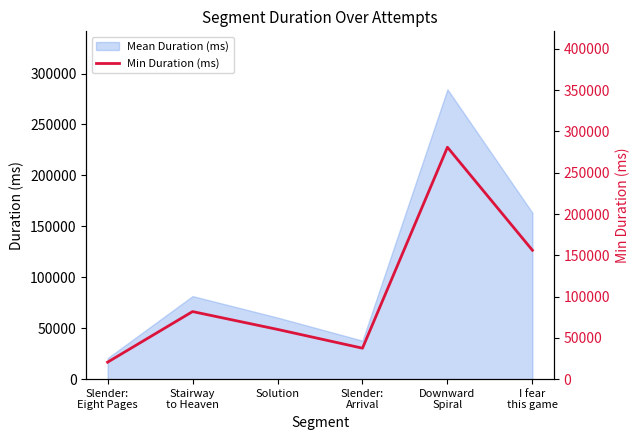

Read the value at Stairway
to Heaven.

81824